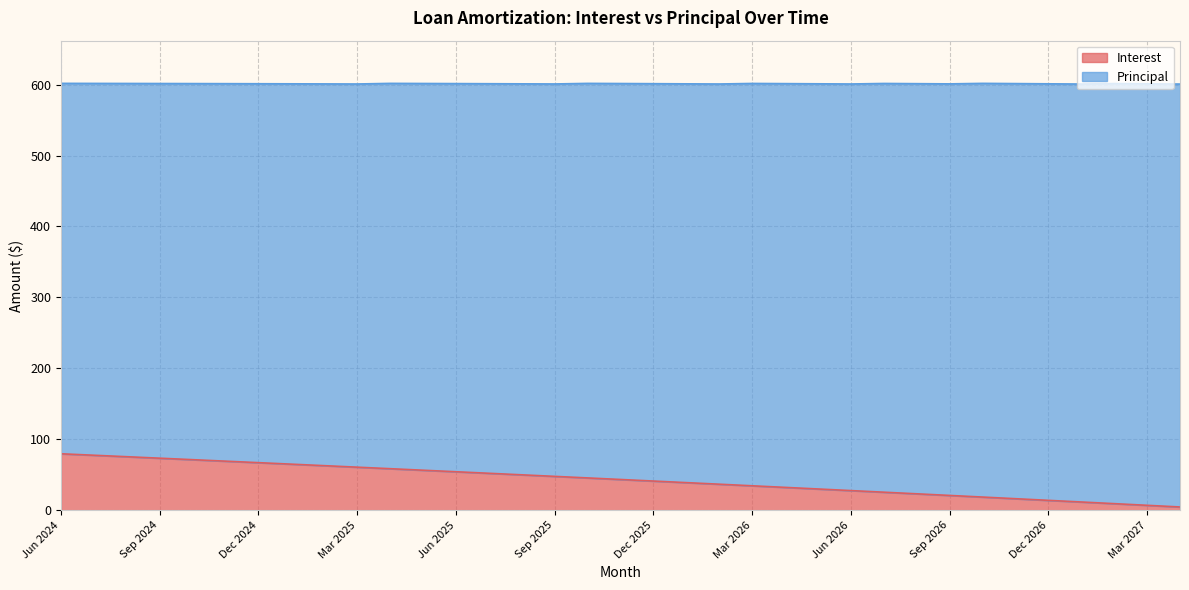

How many lines are shown in the chart?

2